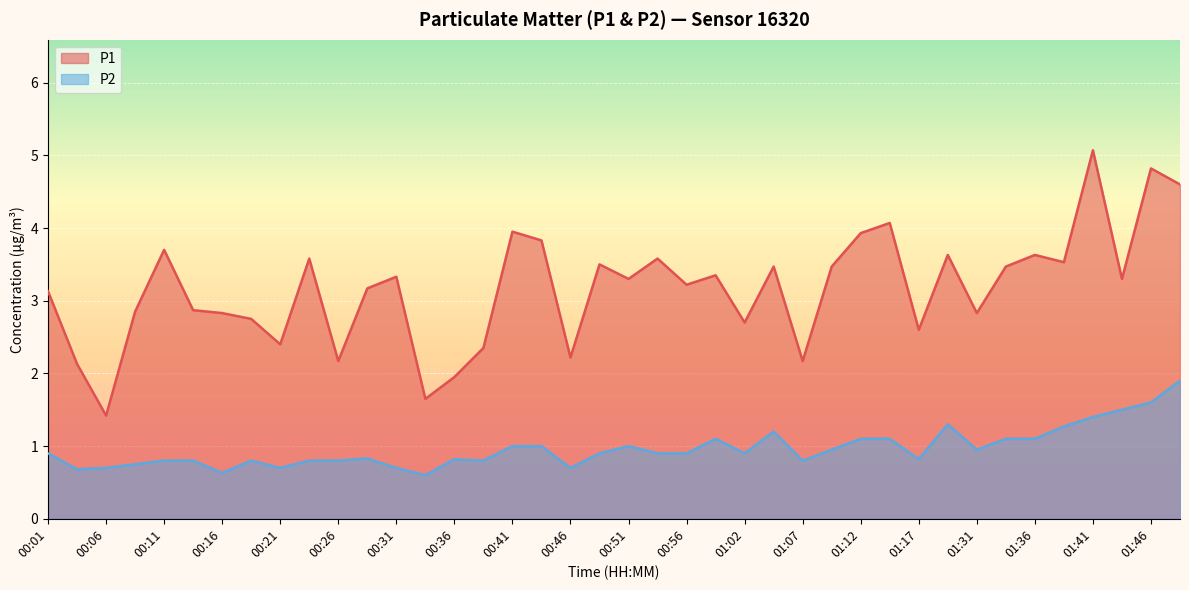

Which series has the widest spread of values?

P1